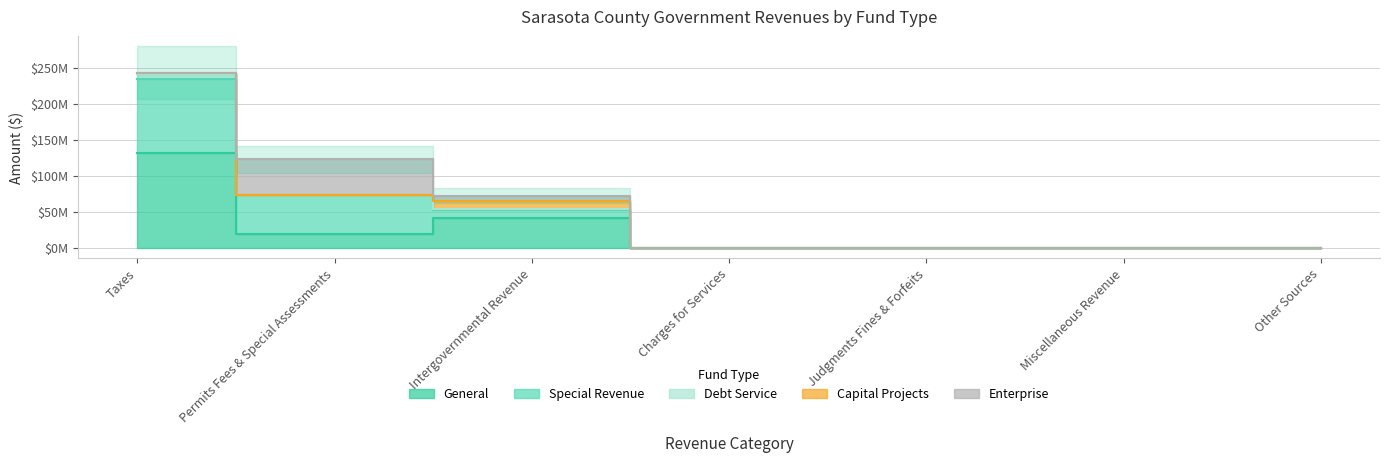

How many lines are shown in the chart?

5